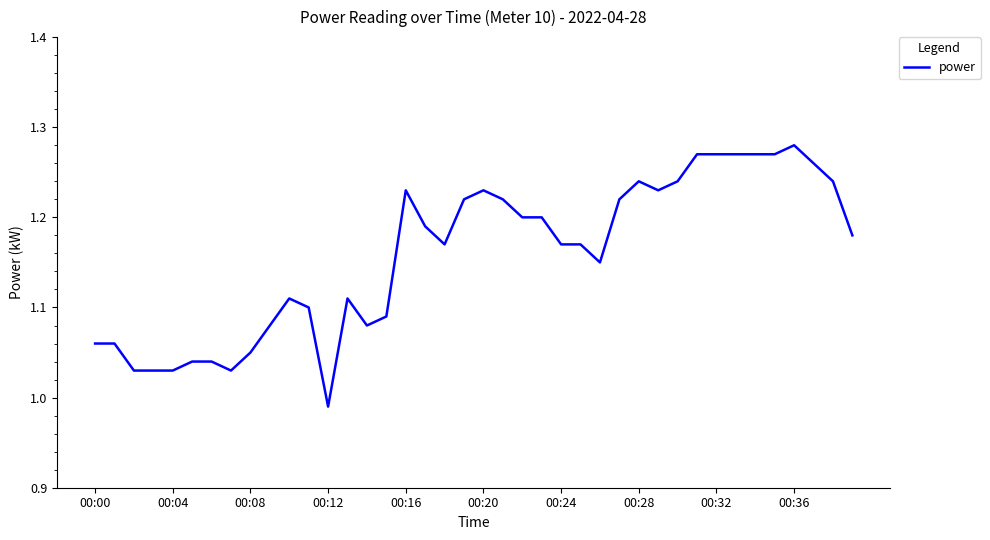

What is the difference between the maximum and minimum values?

0.3